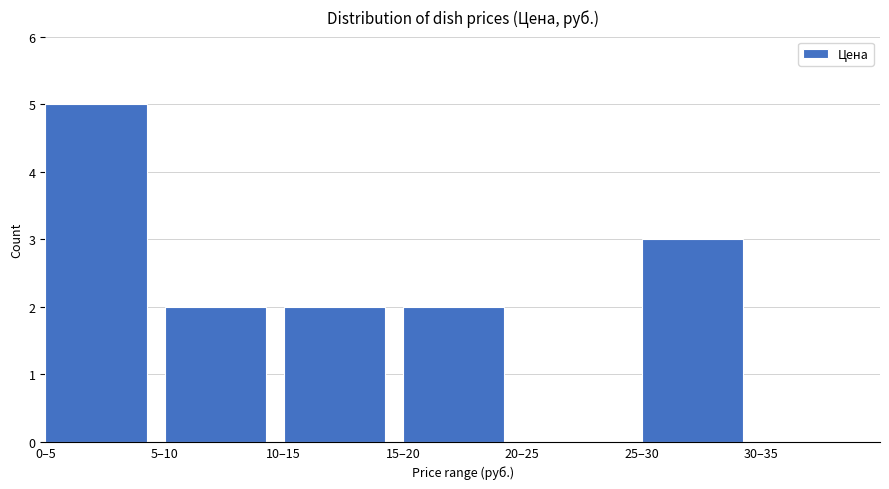

Reading right to left, extract all data points from this chart.

30–35=0	25–30=3	20–25=0	15–20=2	10–15=2	5–10=2	0–5=5